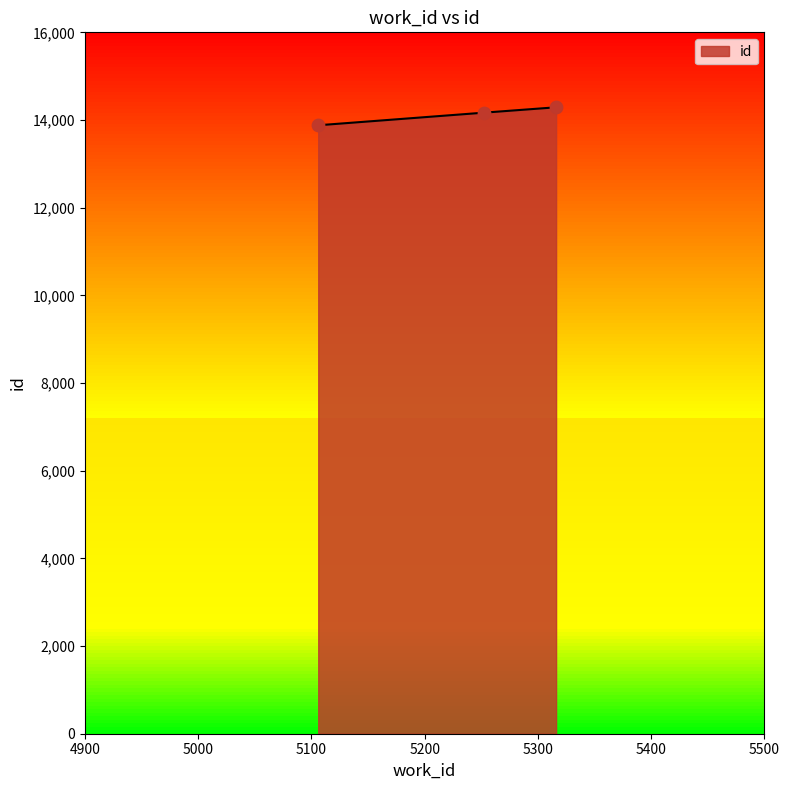

What is the change in value from 5252 to 5316?

+123